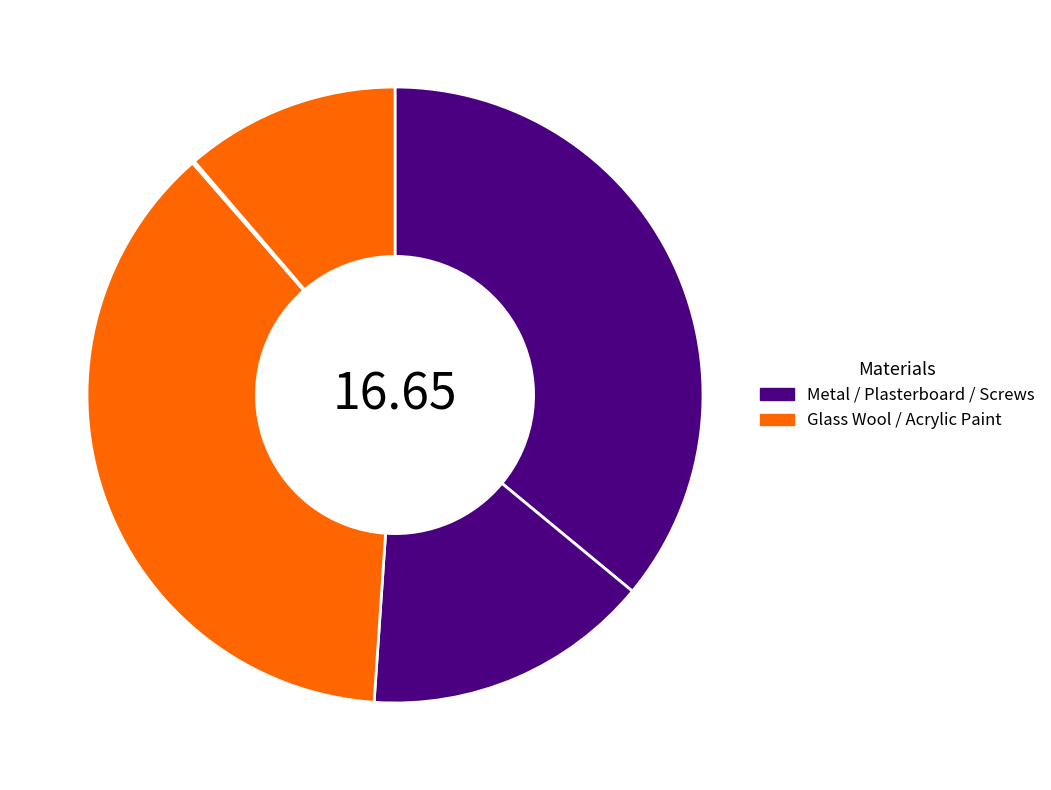

To the nearest percent, what is the difference between the largest and smallest slice percentages?

37%